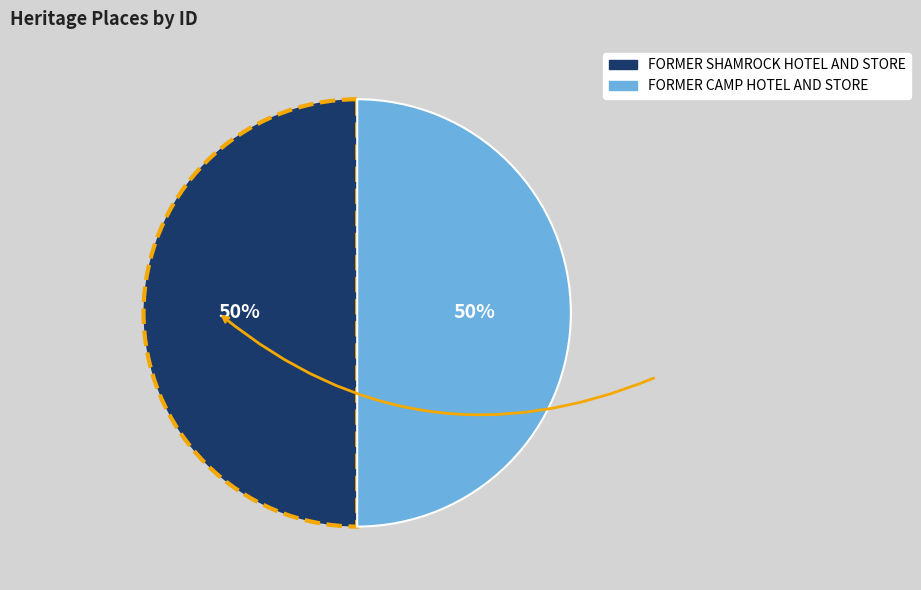

Do FORMER CAMP HOTEL AND STORE and FORMER SHAMROCK HOTEL AND STORE together represent more than half of the pie?

Yes